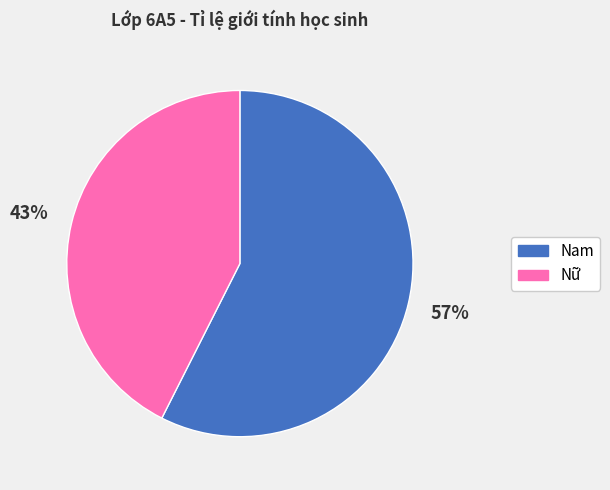

Does any single category account for the majority?

Yes